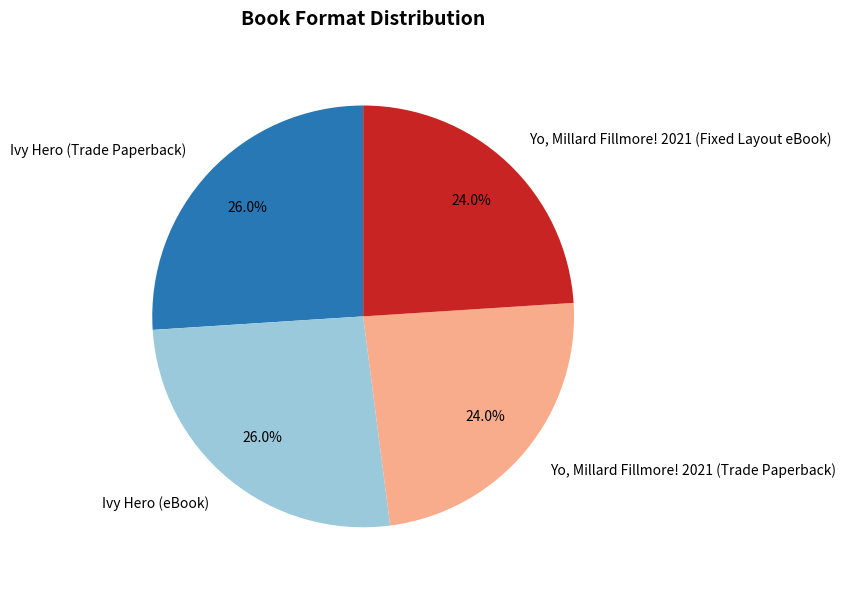

True or false: Yo, Millard Fillmore! 2021 (Fixed Layout eBook) accounts for 24% of the total.

True